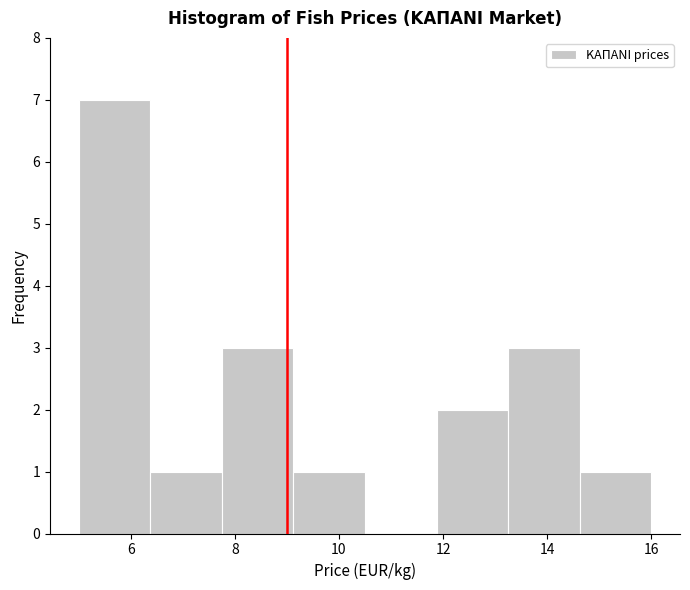

Reading left to right, transcribe this chart: for each bar, give the range it covers on the x-axis and its height. Neither the bar edges nor the heights are printed on the chart, so give them approximately, as read against the axes.

5.0 to 6.4: 7
6.4 to 7.8: 1
7.8 to 9.2: 3
9.2 to 10.6: 1
10.6 to 11.8: 0
11.8 to 13.2: 2
13.2 to 14.6: 3
14.6 to 16.0: 1